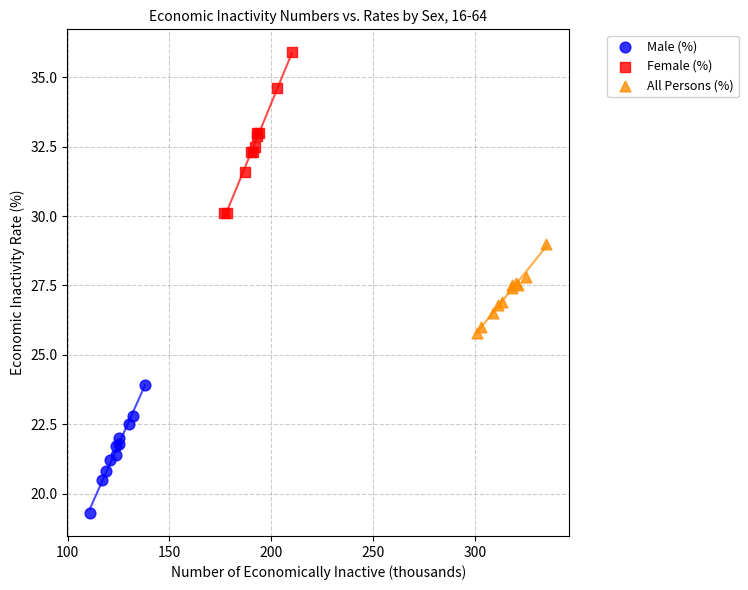

Which series reaches the maximum Y coordinate?

Female (%)